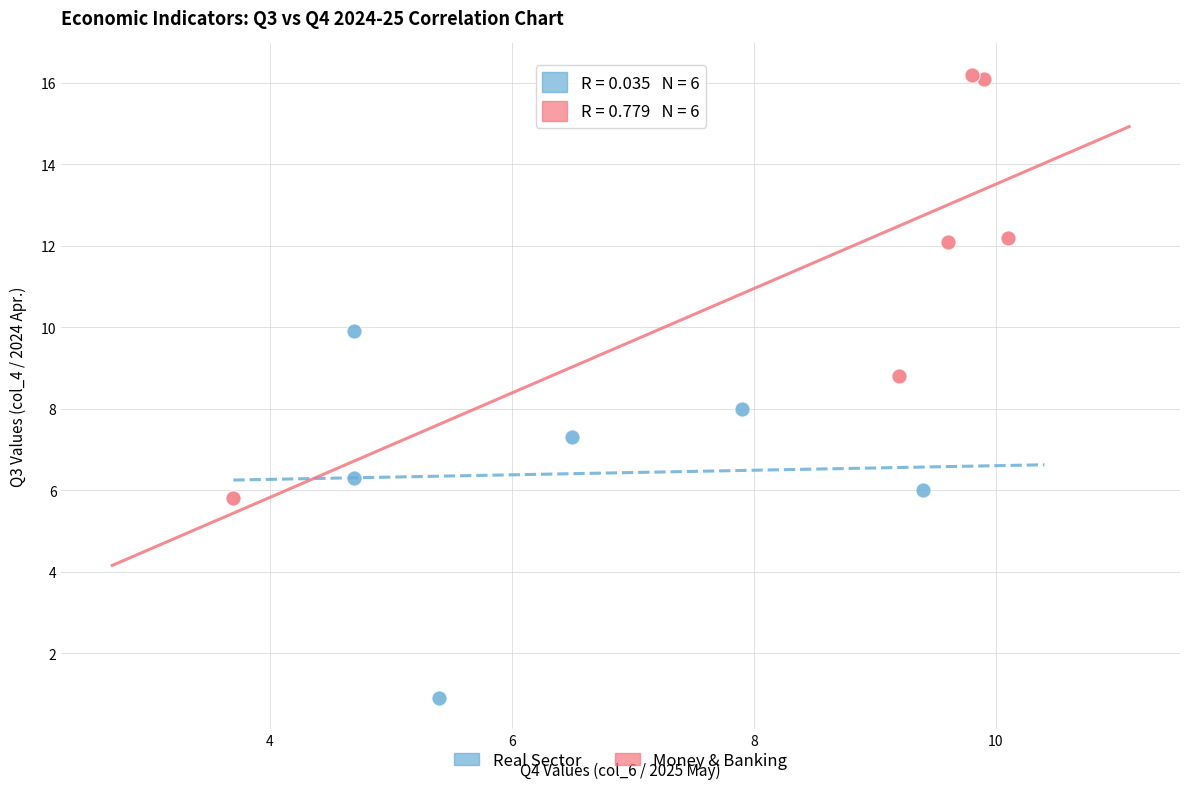

Which series contains the lowest Y value?

Real Sector